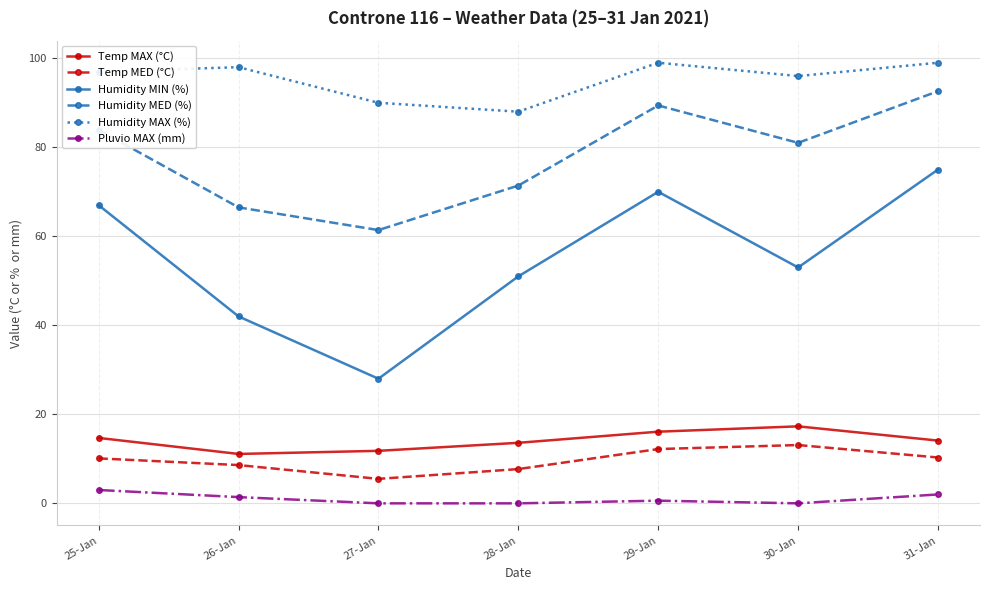

Is it true that Humidity MED (%) equals 62.2 at 31-Jan?

False